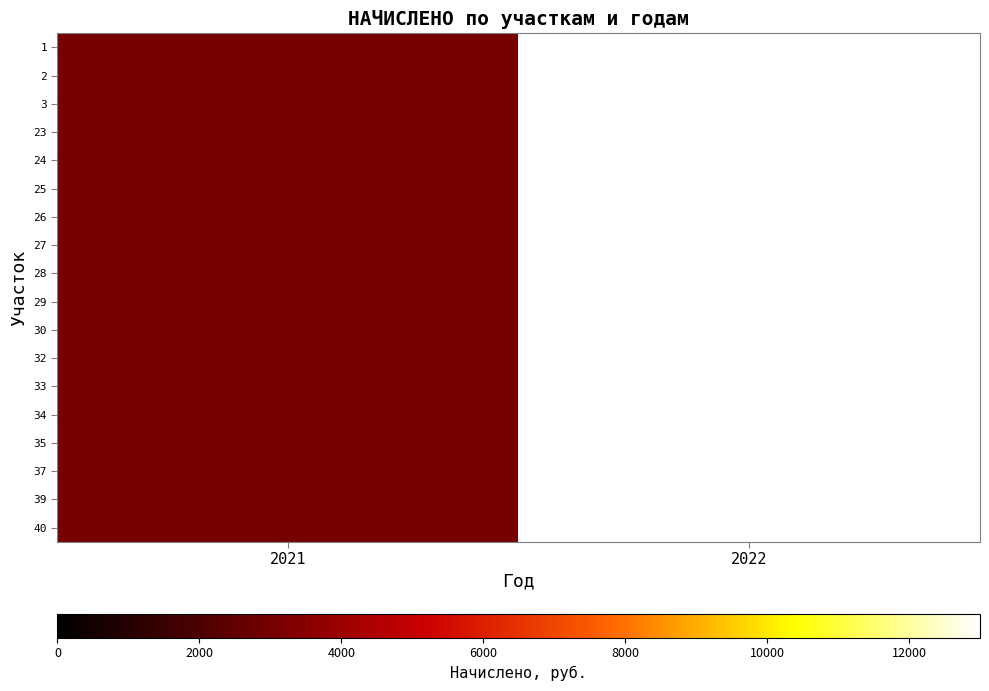

Which category has the highest value across all series?

2022